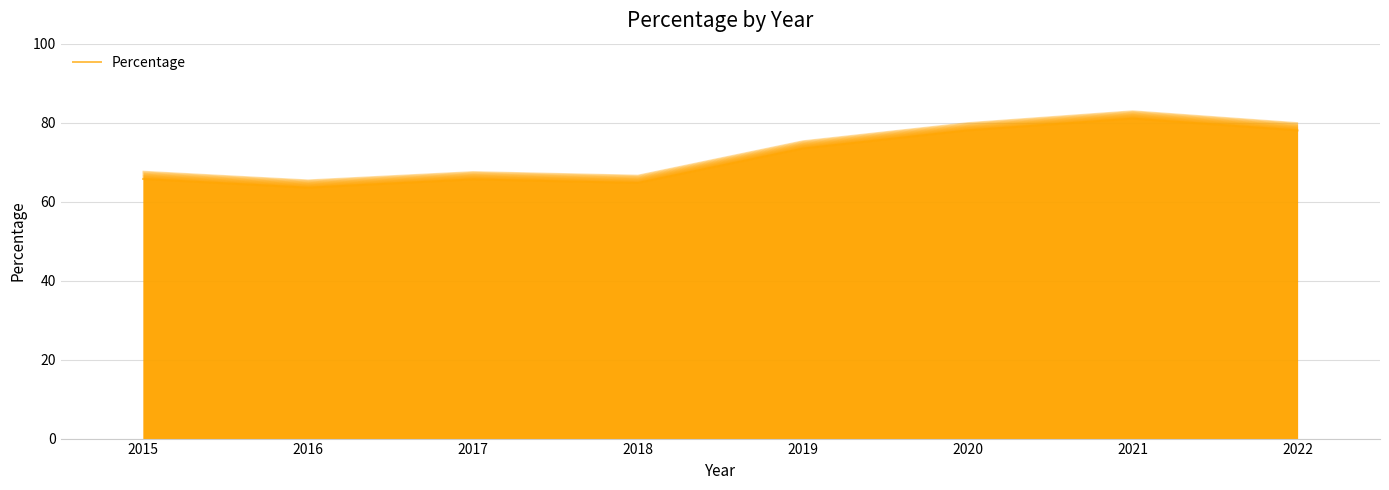

Where is the first local maximum?

2017